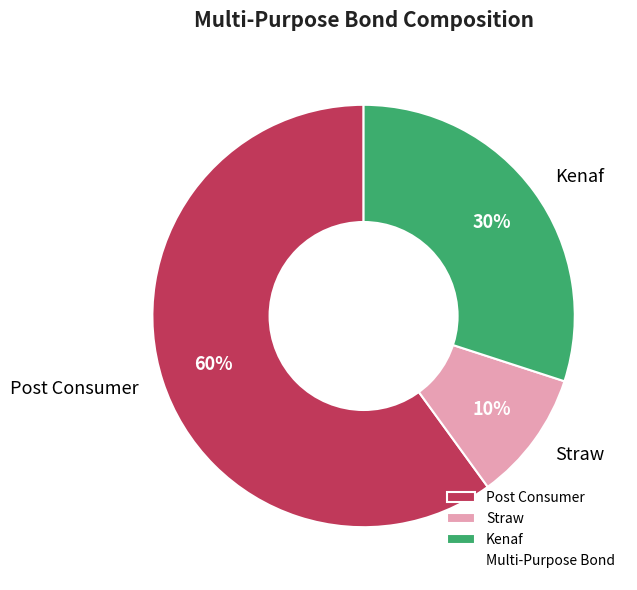

Which category has the smallest portion of the pie?

Straw